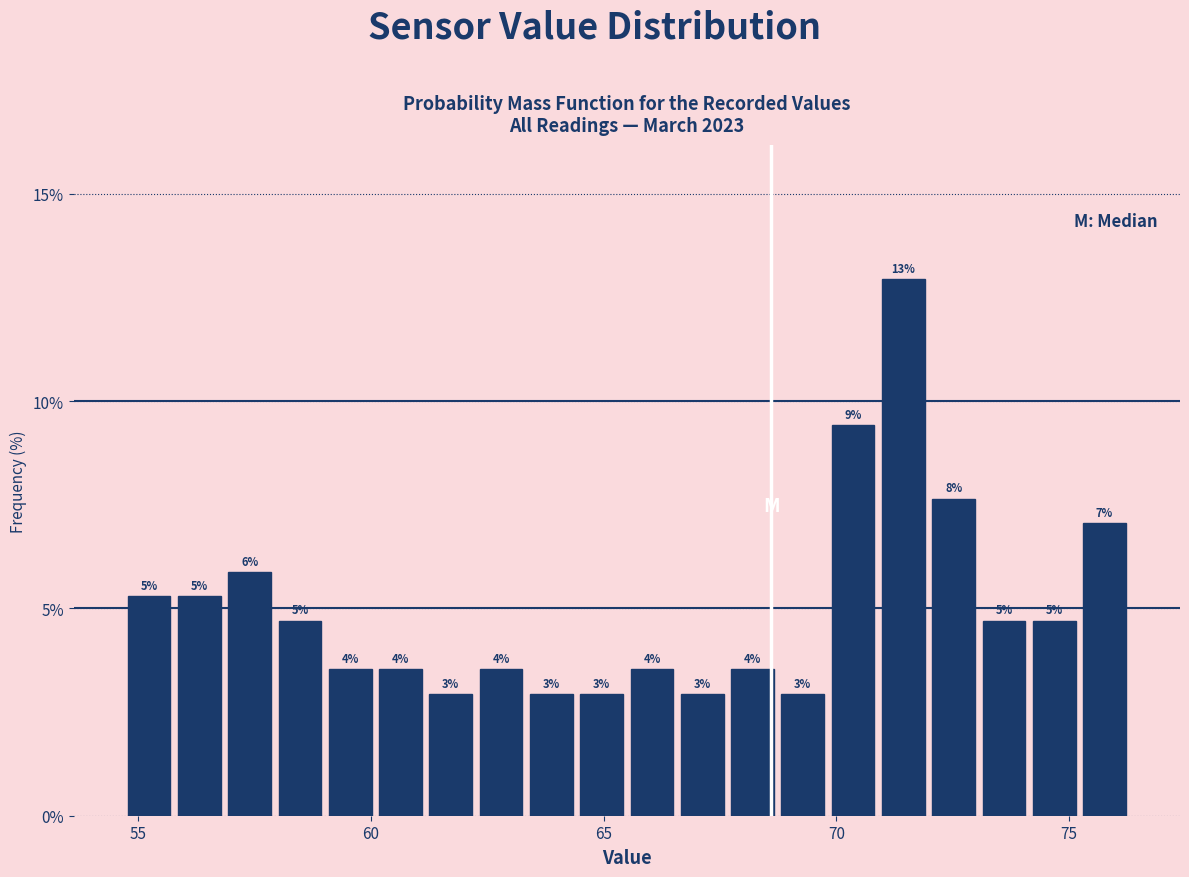

Around what value on the x-axis is the tallest bar? Give the approximate position of its centre, as read against the axis.

71.5